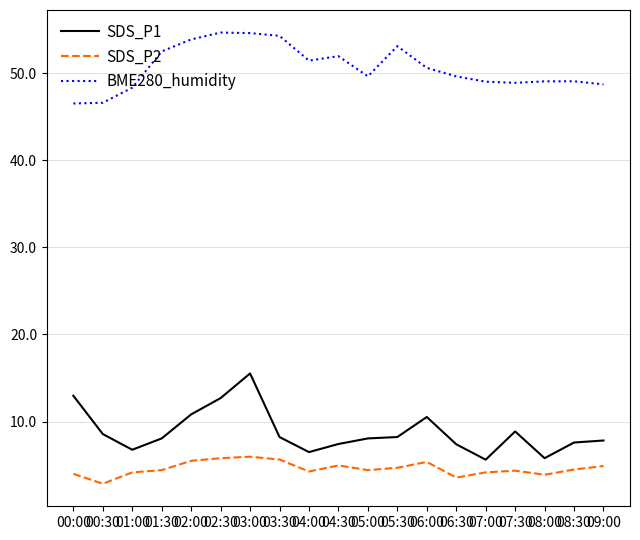

Is the value of SDS_P2 at 03:30 greater than the value of BME280_humidity at 04:30?

No